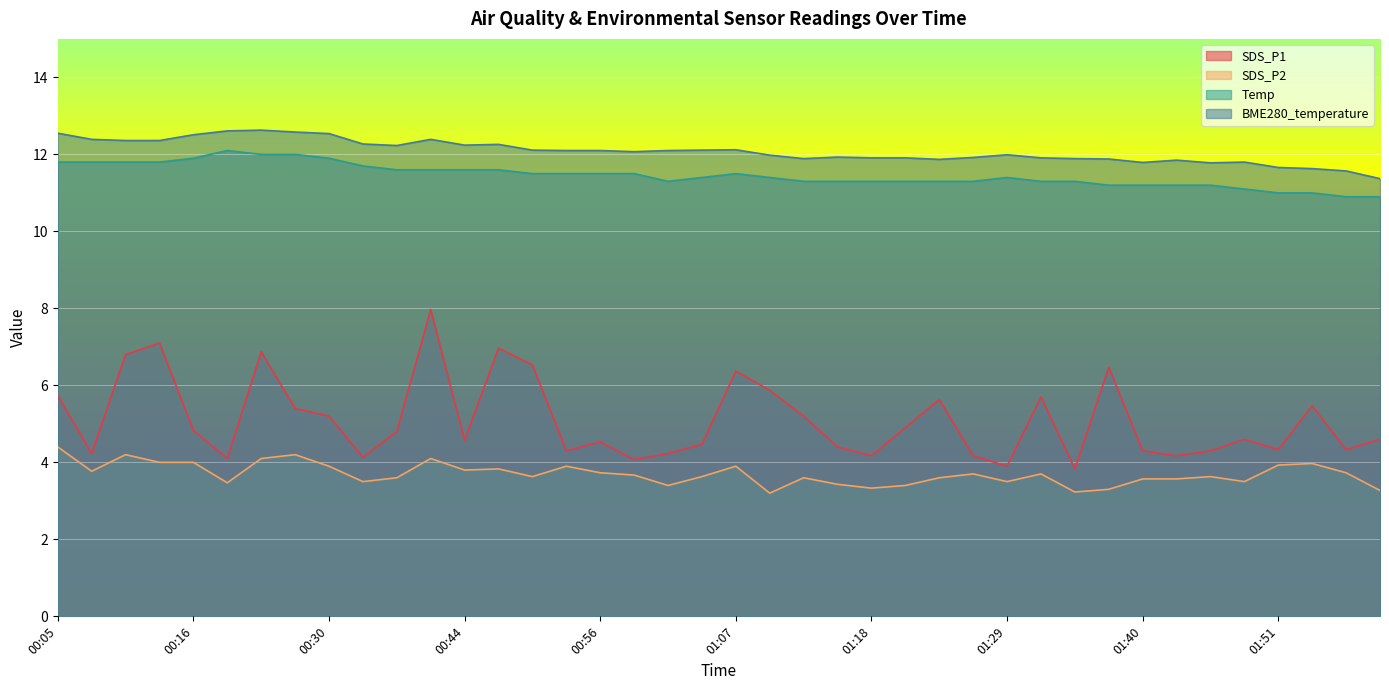

At which label is Temp closest to 11?

01:51